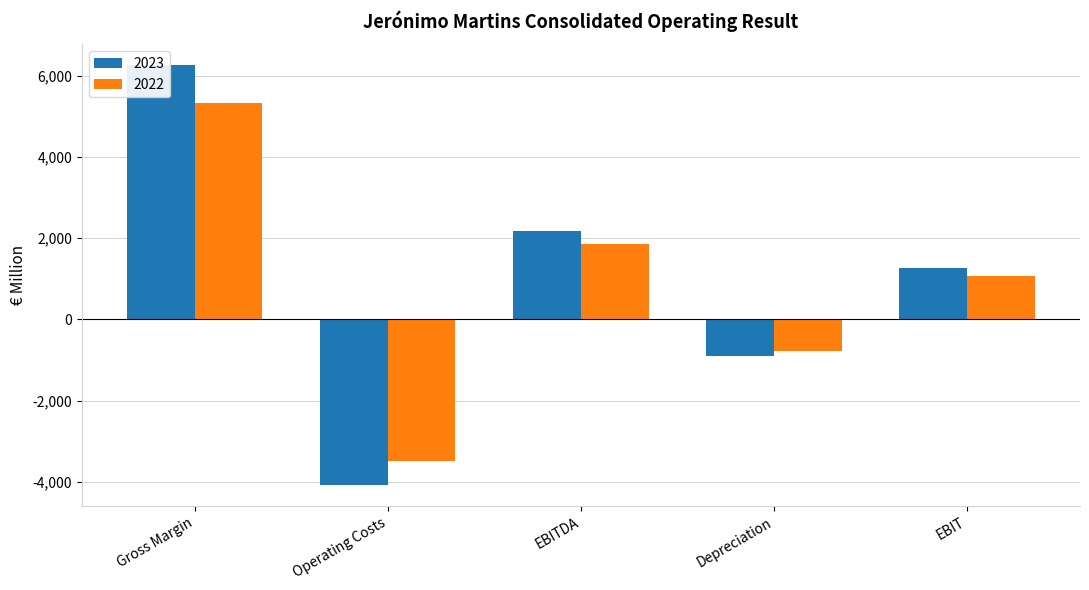

At which label does 2022 reach its peak?

Gross Margin